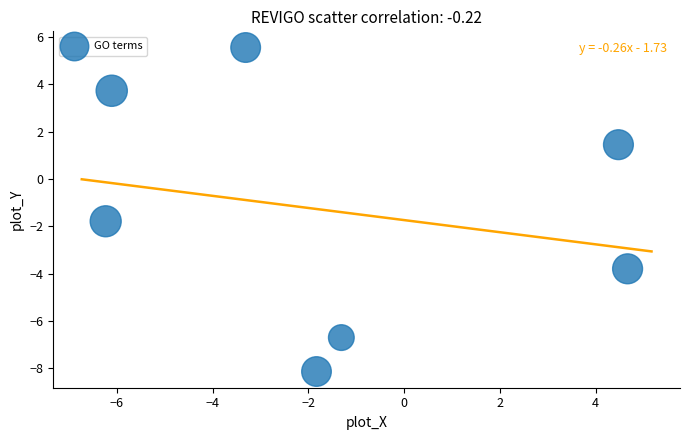

What Y value in the scatter plot is closest to -1?

-1.8